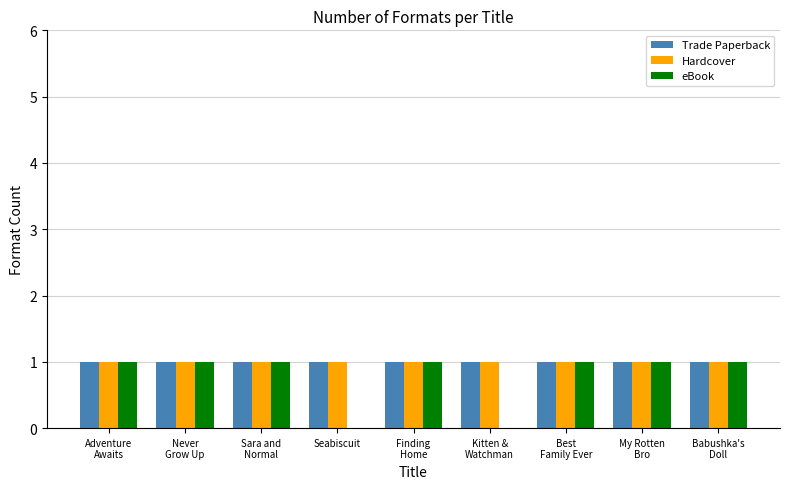

What is the approximate value of Trade Paperback at Never
Grow Up?

1